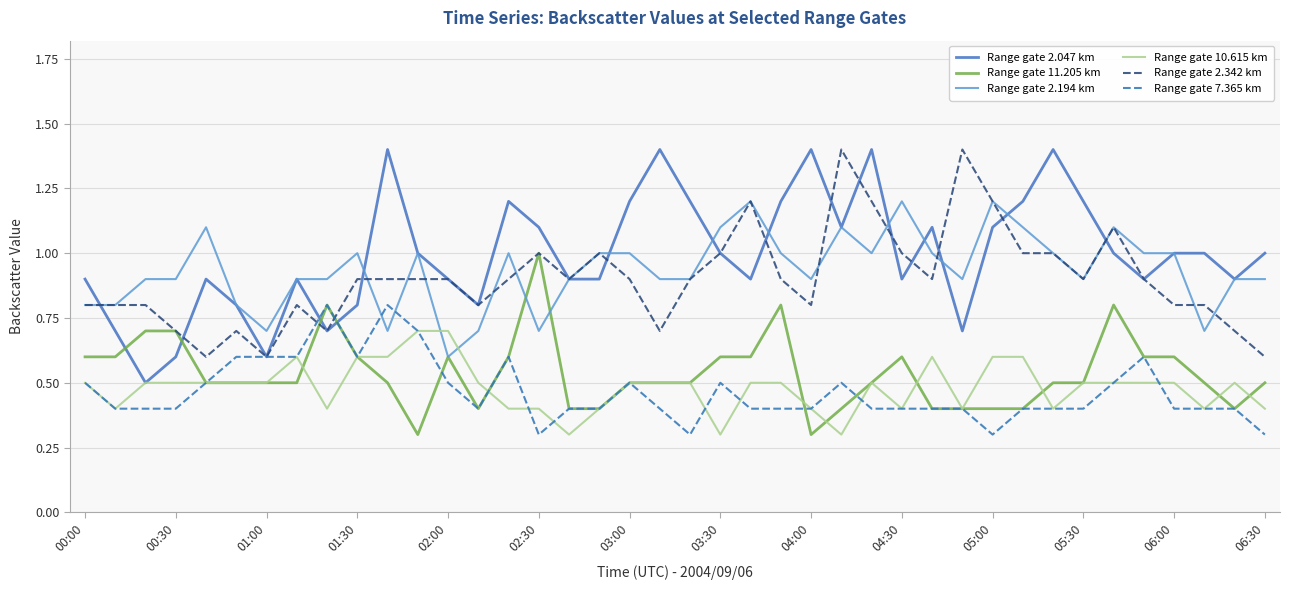

How many times do Range gate 7.365 km and Range gate 2.194 km cross each other?

2